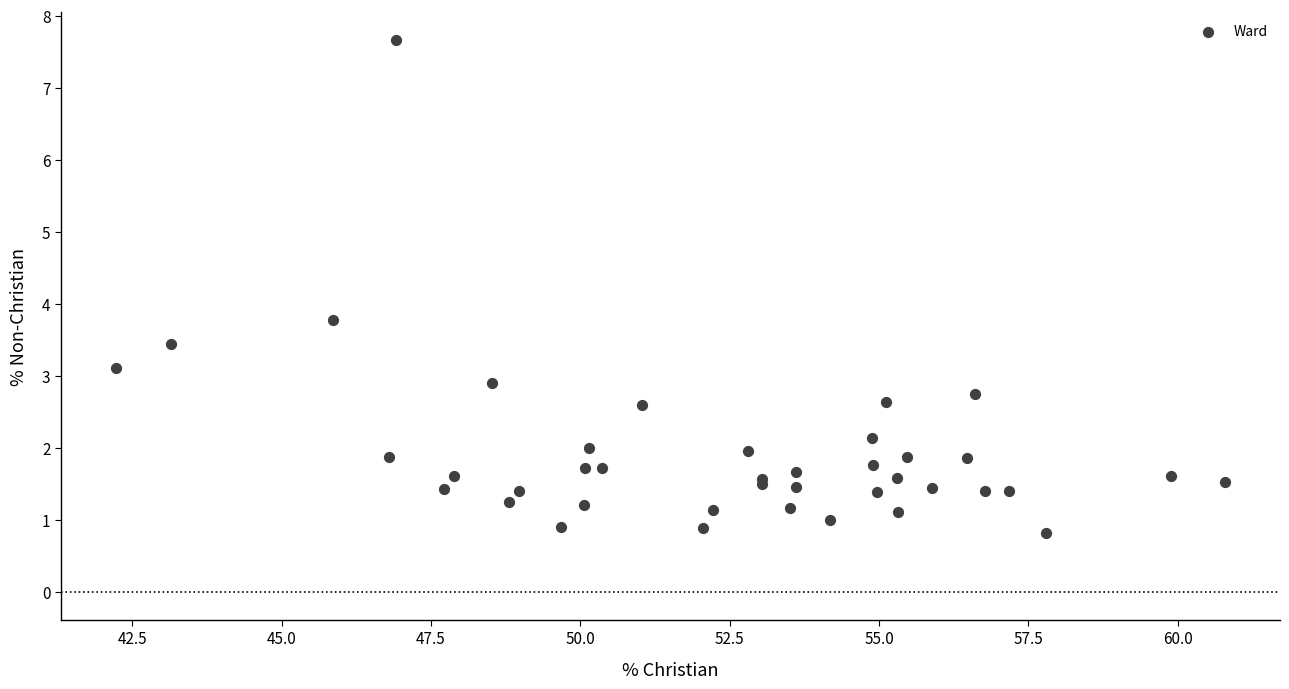

What Y value in the scatter plot is closest to 4?

3.8